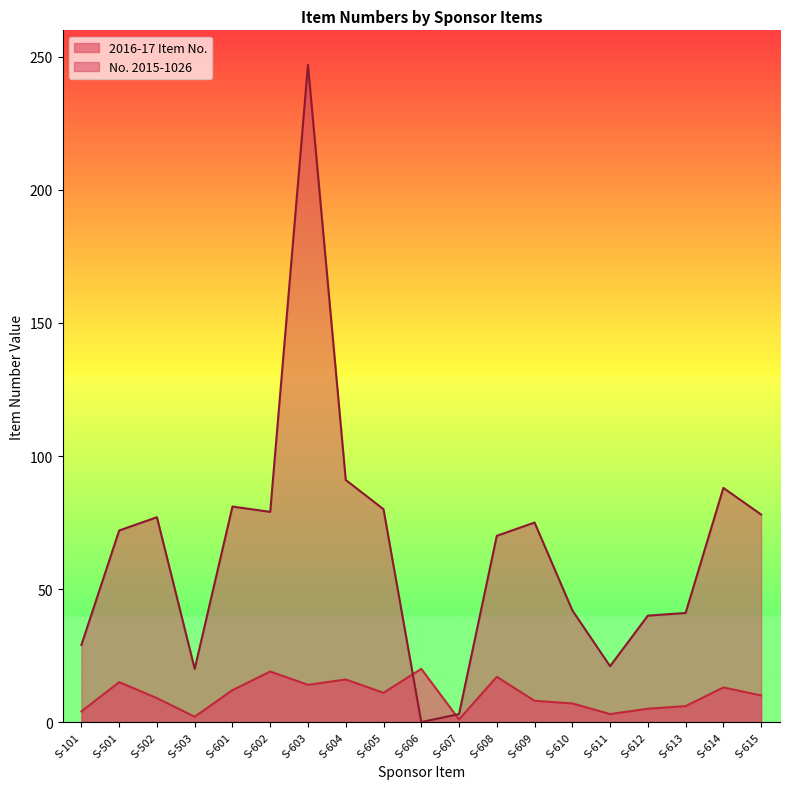

Which series changed the most between S-602 and S-606?

No. 2015-1026